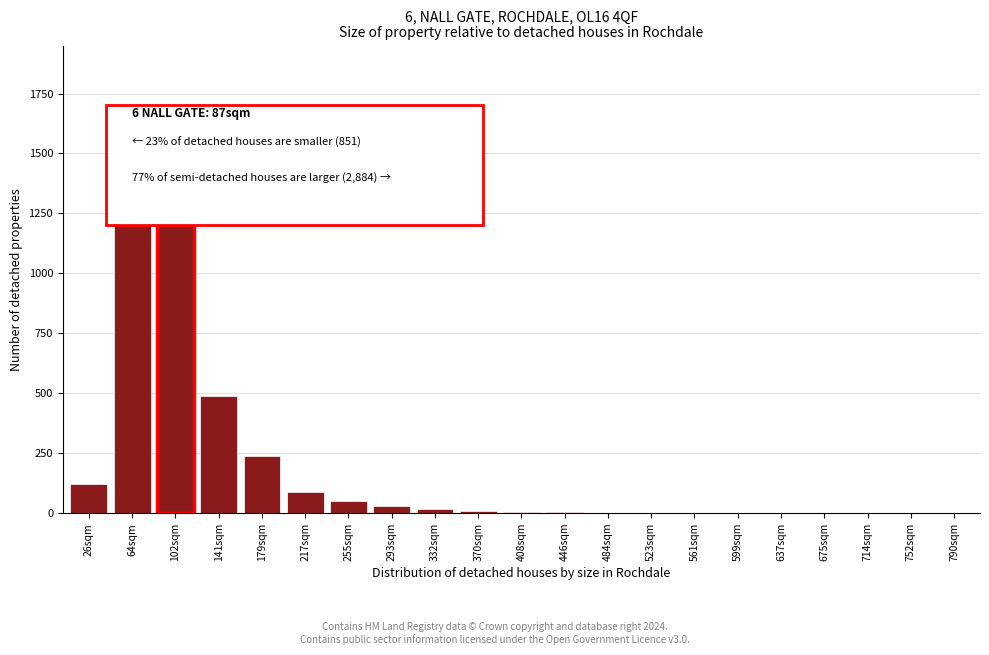

What is the ratio of the value at 179sqm to the value at 255sqm?

4.8